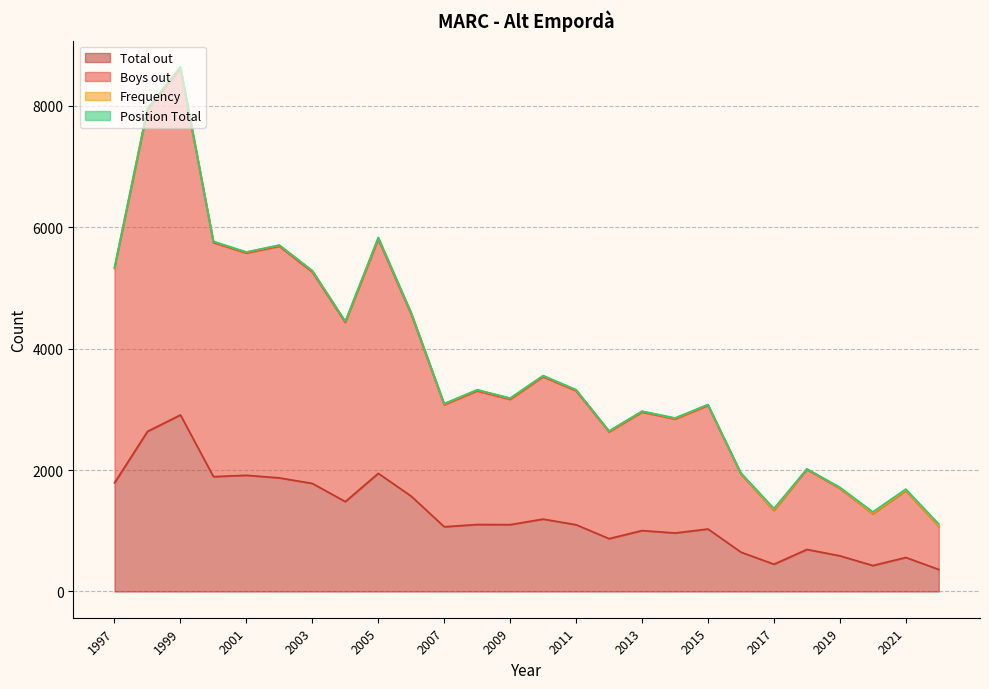

How many lines are shown in the chart?

4